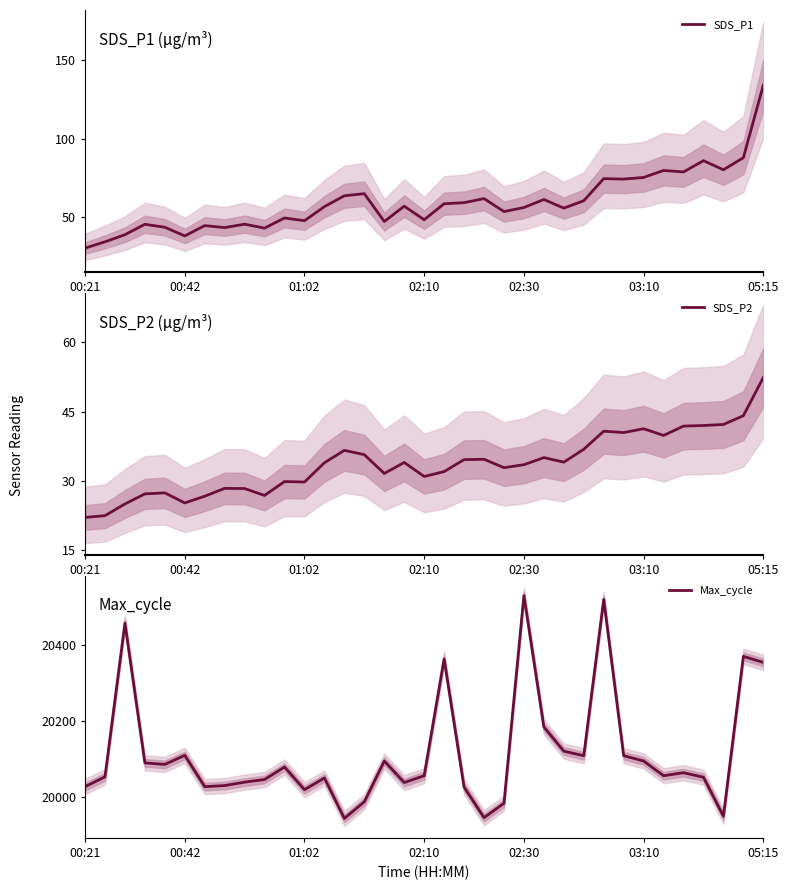

The Max_cycle series shows 20051.0 at 31. True or false?

True